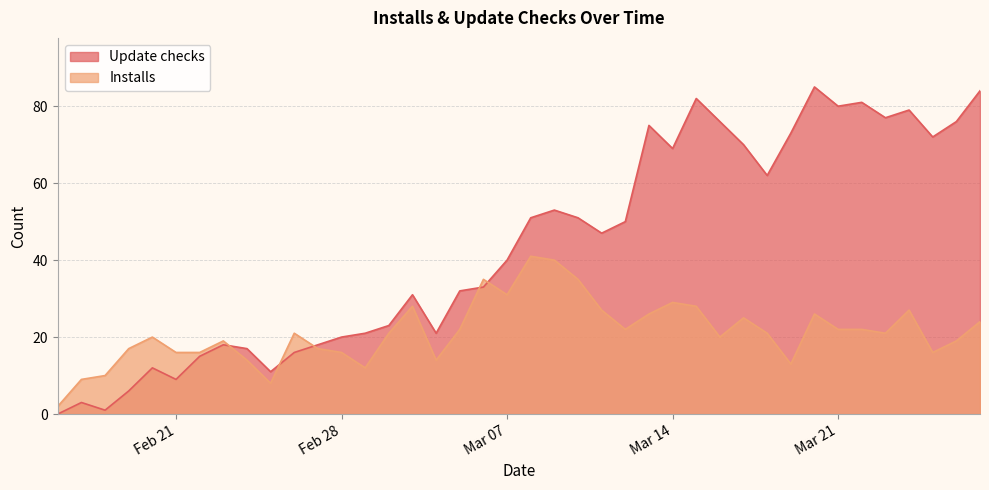

Which series has the widest spread of values?

Update checks